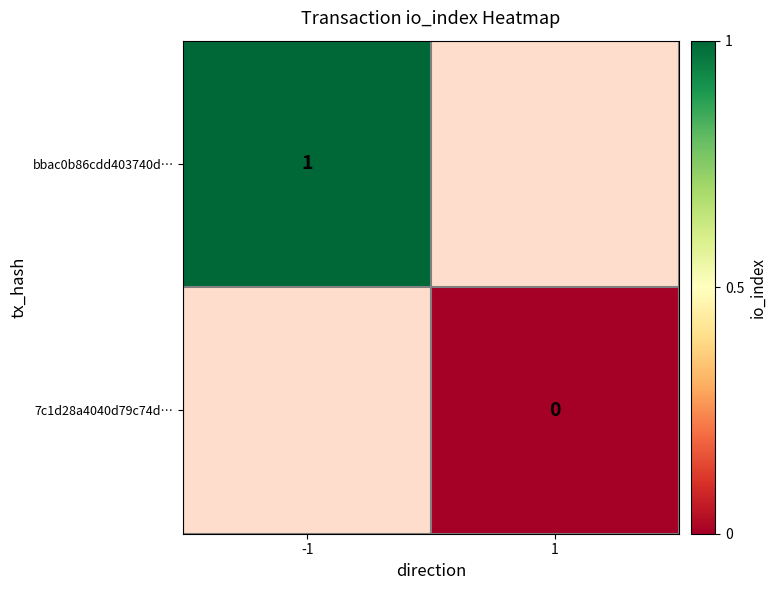

The bbac0b86cdd403740d… series shows 2 at -1. True or false?

False